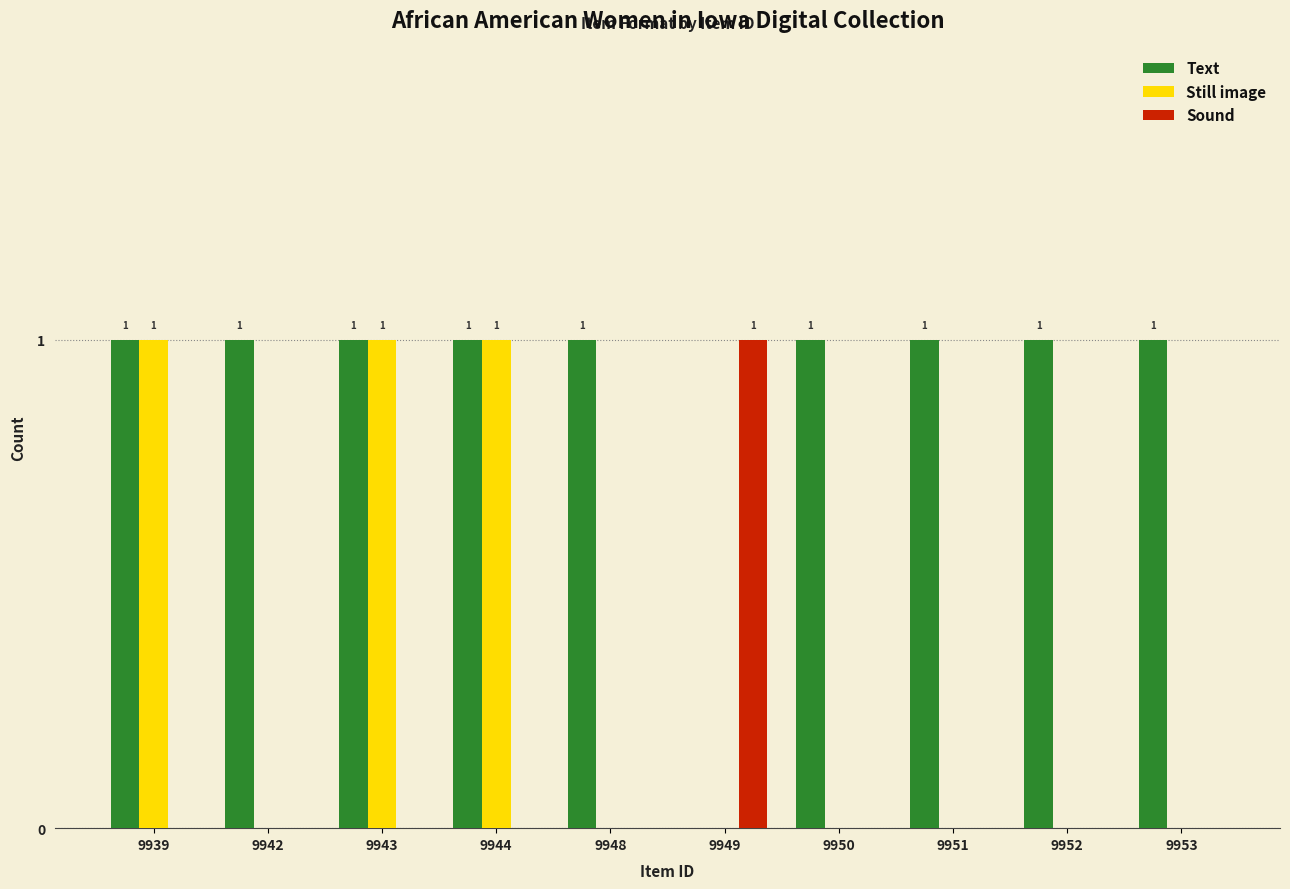

The value of Still image at 9948 is 0. True or false?

True